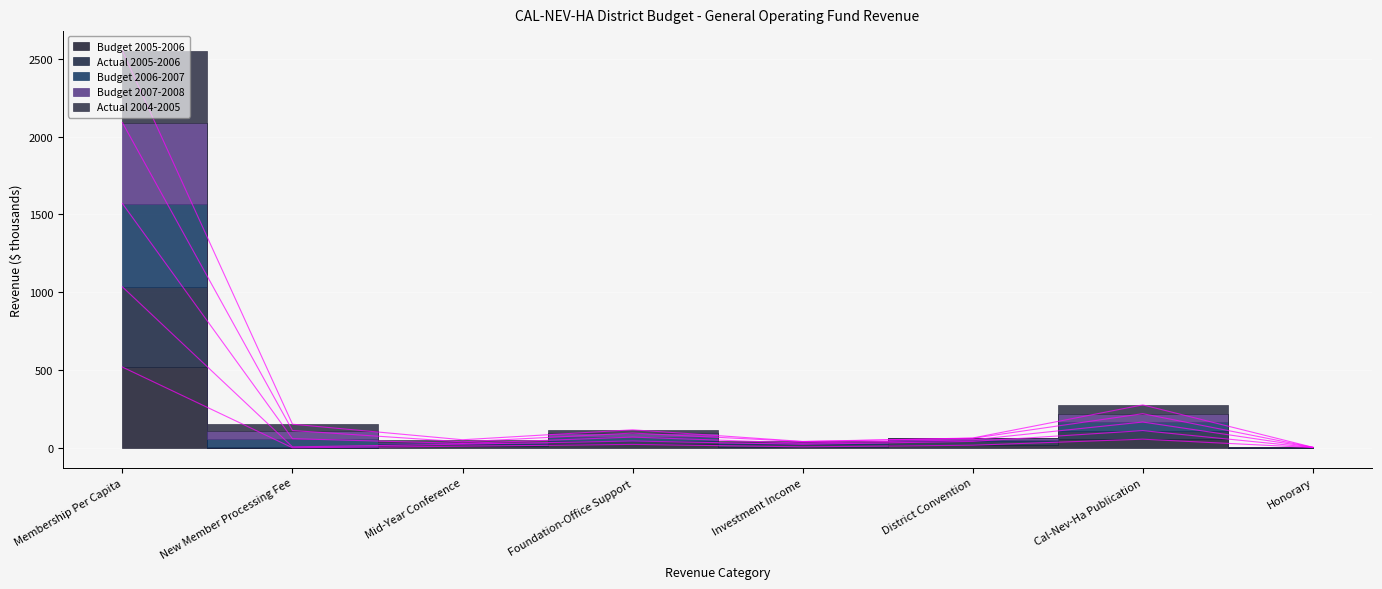

What is the label of the 2nd point from the right?

Cal-Nev-Ha Publication